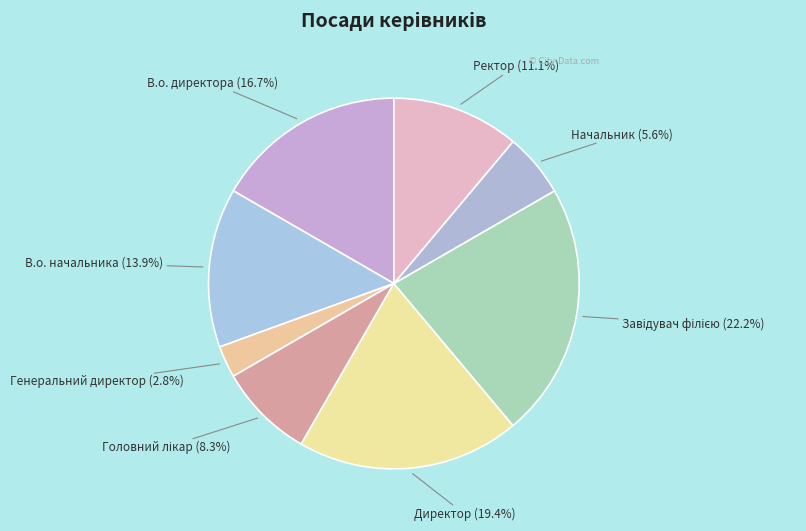

How many segments does this pie chart have?

8